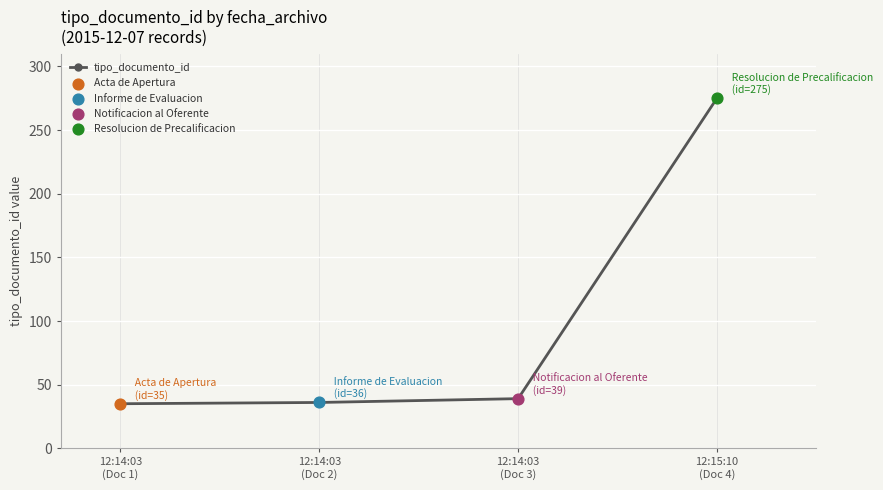

Between 12:14:03
(Doc 3) and 12:14:03
(Doc 1), which is larger?

12:14:03
(Doc 3)